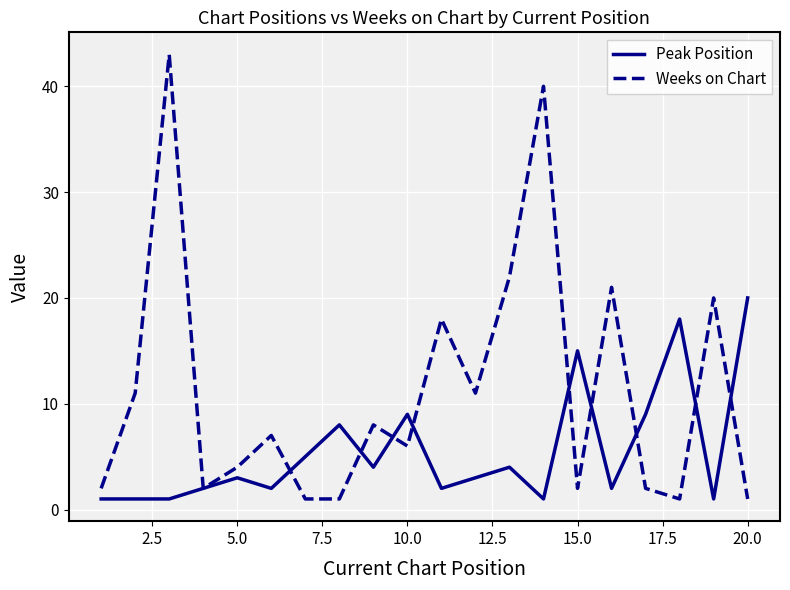

List the series in order of their overall mean, lowest first.

Peak Position, Weeks on Chart